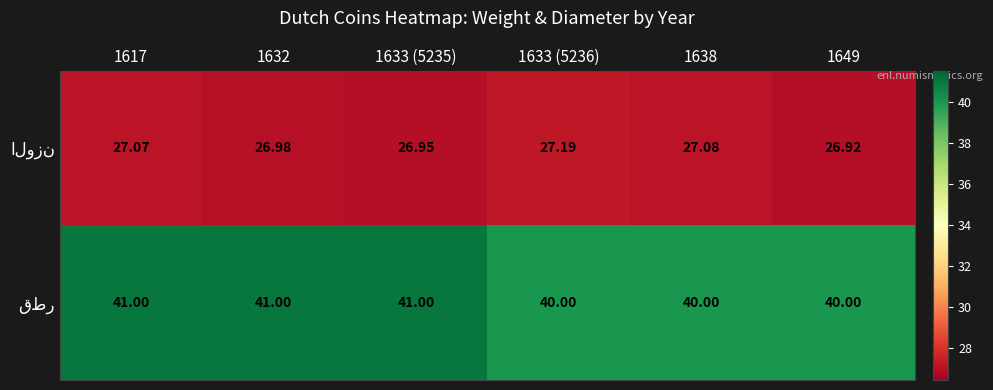

How many series are shown in this chart?

2